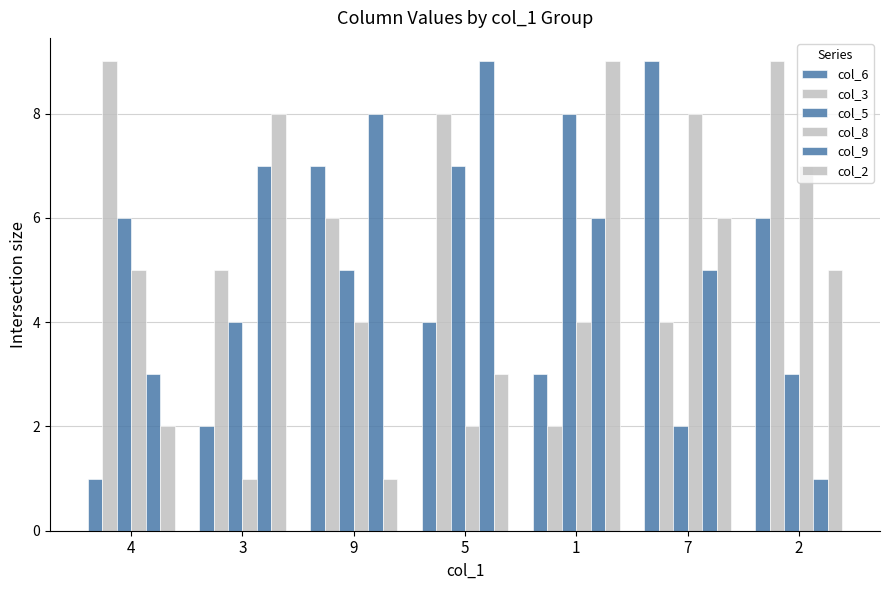

How many groups of bars are there?

7